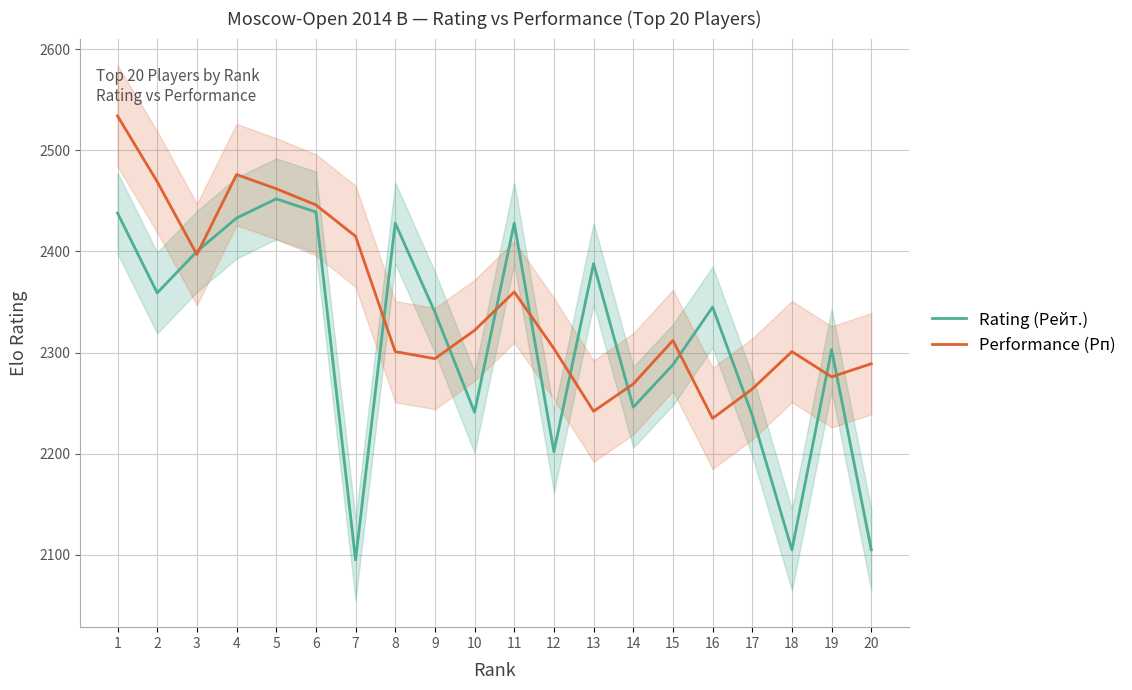

Rank the series by their maximum value, from lowest to highest.

Rating (Рейт.), Performance (Рп)